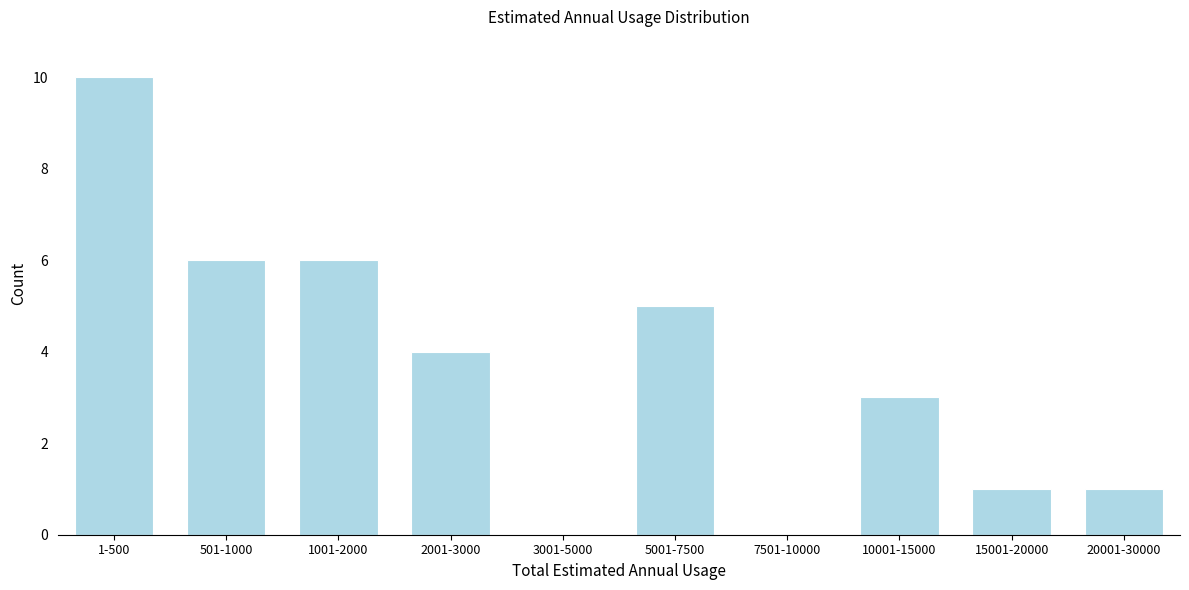

Reading left to right, what are all the values shown in this chart?

1-500=10	501-1000=6	1001-2000=6	2001-3000=4	3001-5000=0	5001-7500=5	7501-10000=0	10001-15000=3	15001-20000=1	20001-30000=1